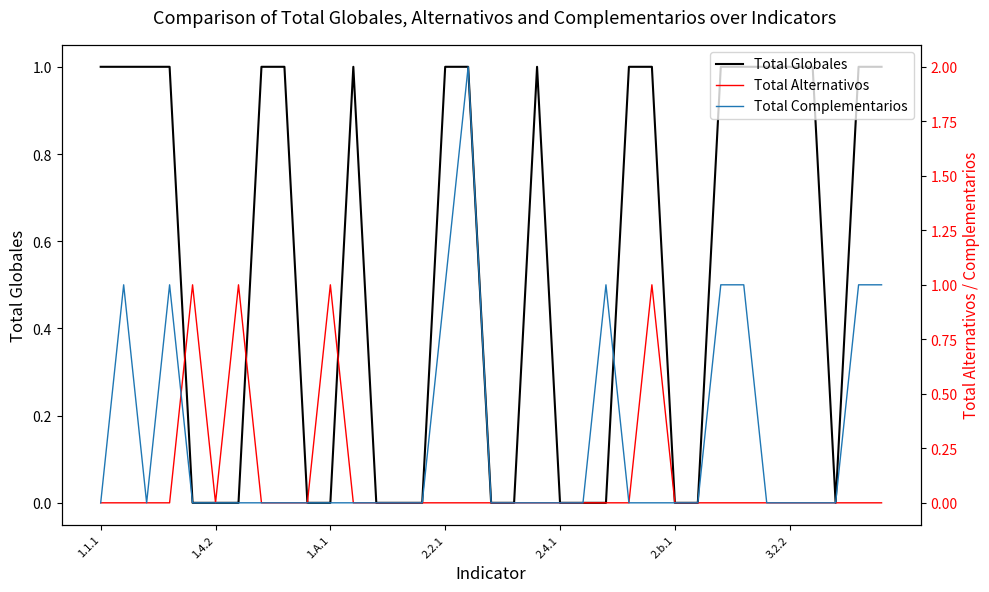

Which has a higher value, 29 or 9?

29